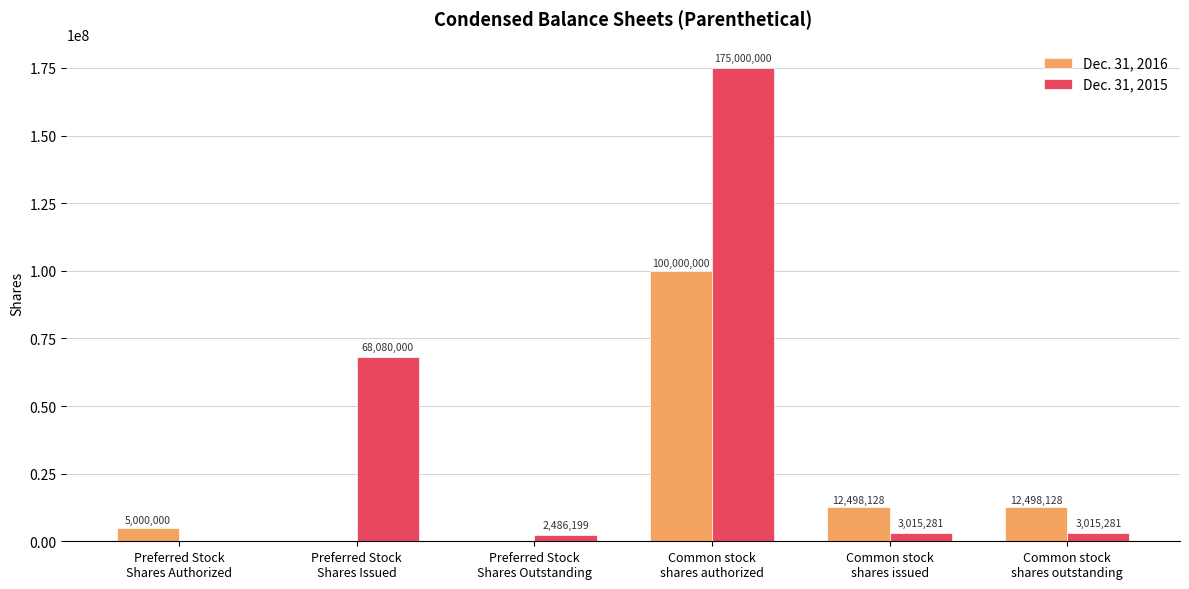

Which series has the largest total across all categories?

Dec. 31, 2015